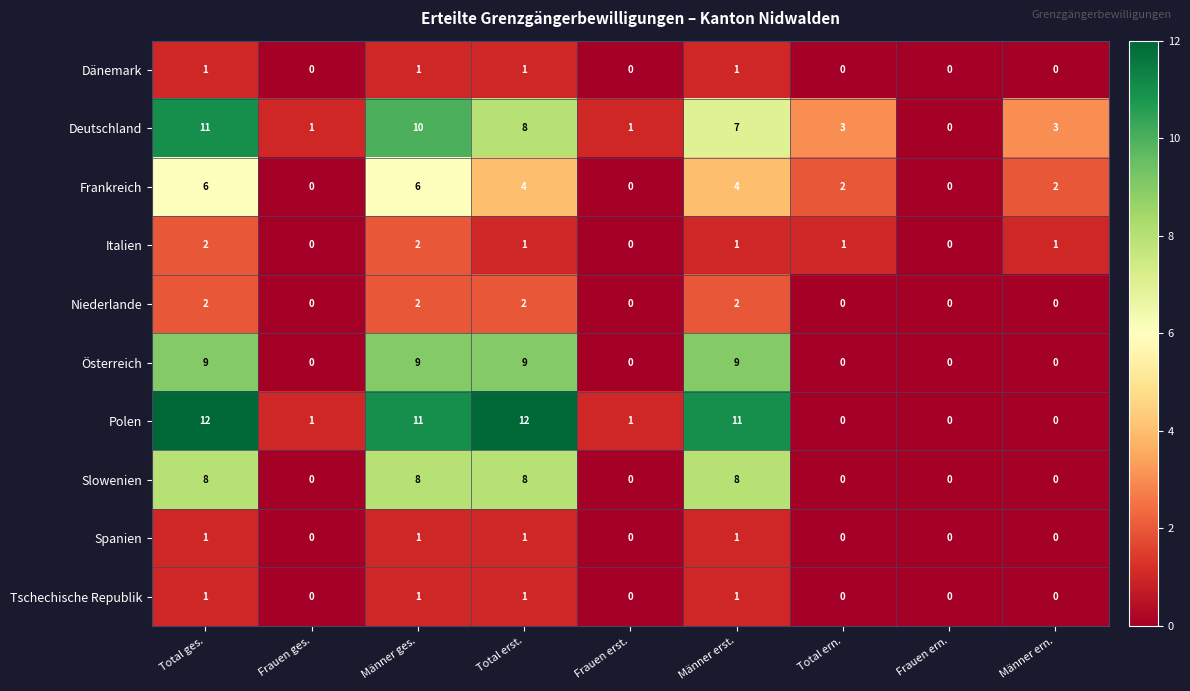

Which series has the largest range (max minus min)?

Polen